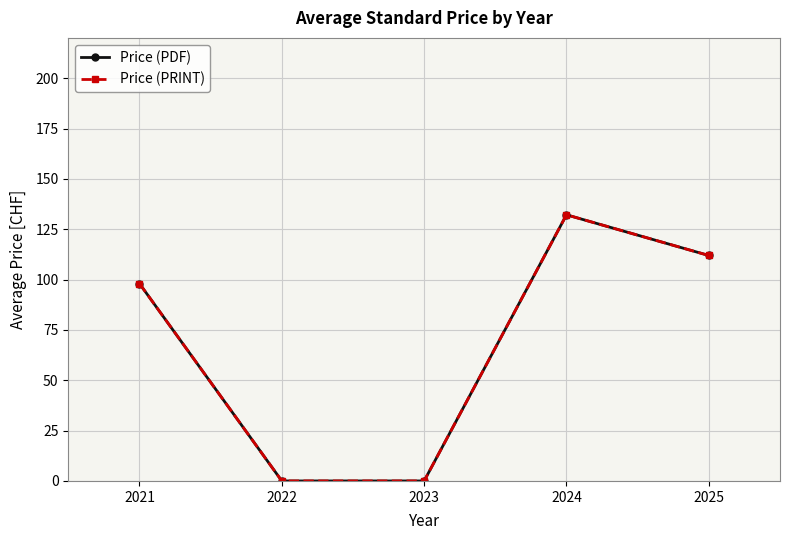

Reading right to left, transcribe all the data shown in this chart.

Price (PDF): 2025=111.9	2024=132.2	2023=0.0	2022=0.0	2021=98.0
Price (PRINT): 2025=111.9	2024=132.2	2023=0.0	2022=0.0	2021=98.0